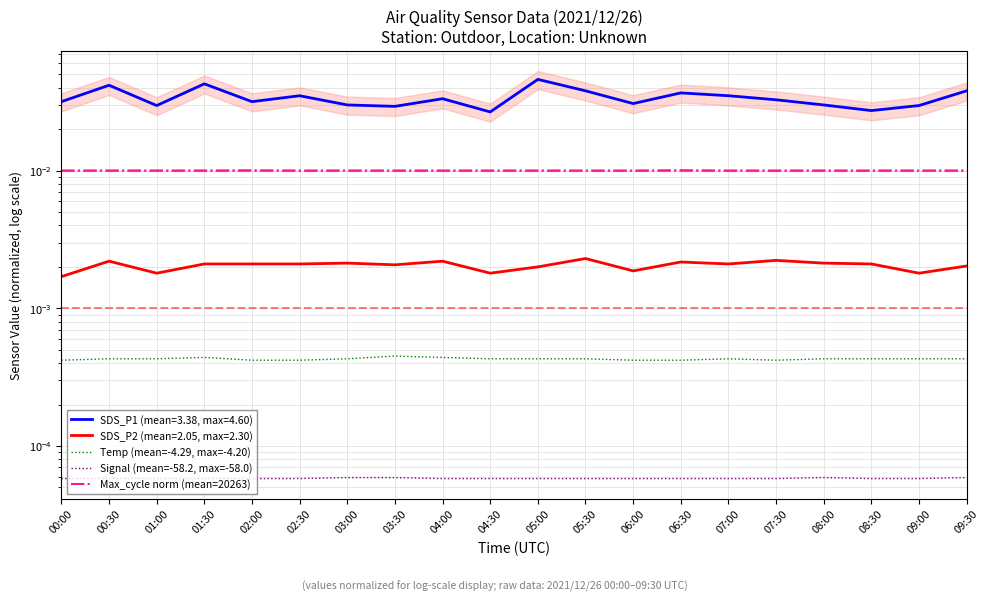

At which label does Temp (mean=-4.29, max=-4.20) reach its peak?

03:30